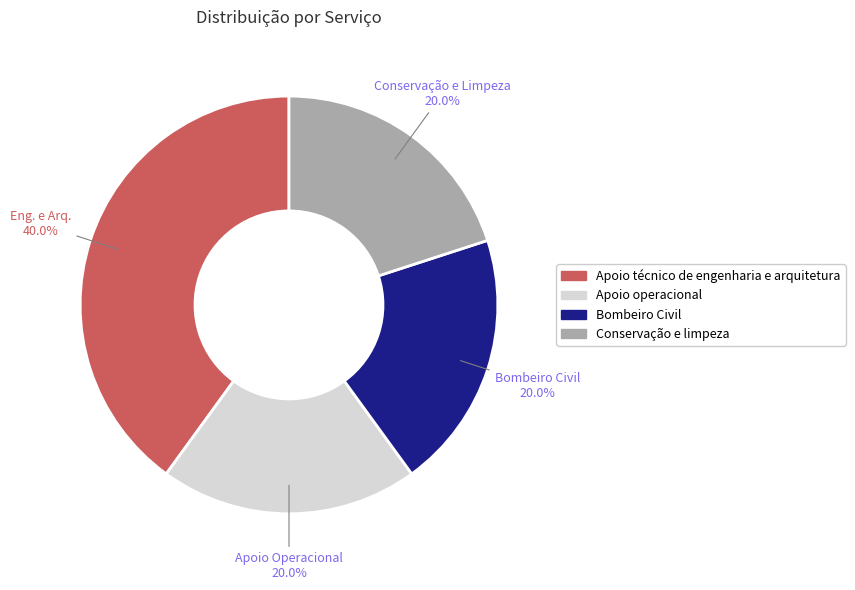

Which category has the biggest portion of the pie?

Apoio técnico de engenharia e arquitetura